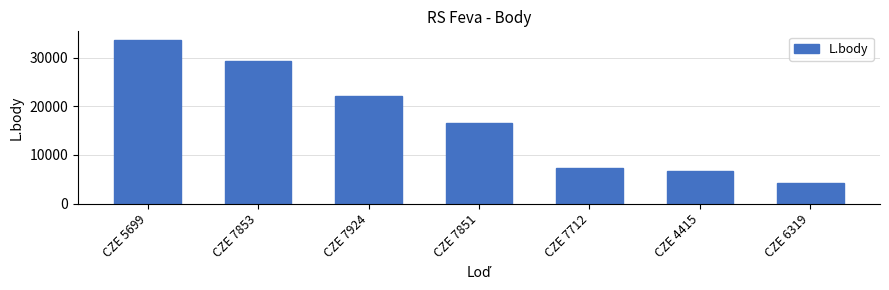

How many data points does each series have?

7